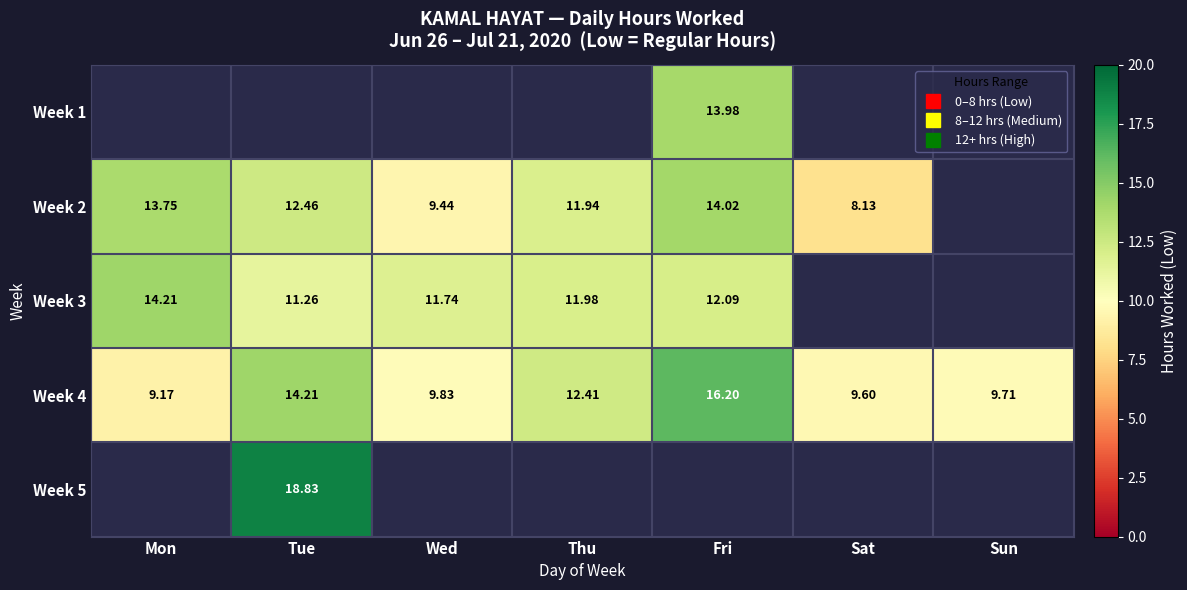

Which label corresponds to the largest value in the chart?

Tue